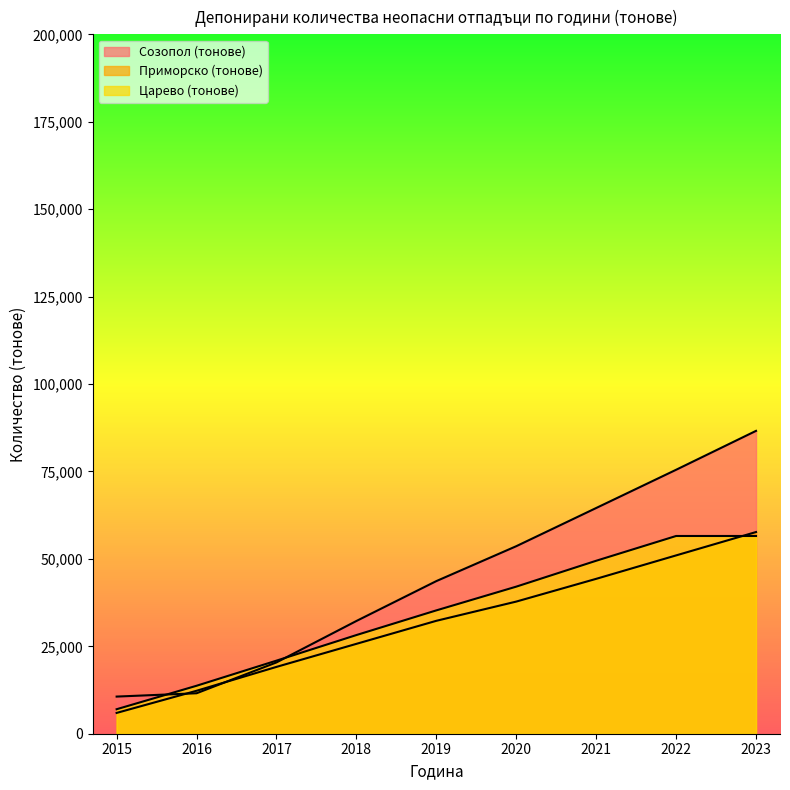

What is the total value across all series at 2016?

37563.9